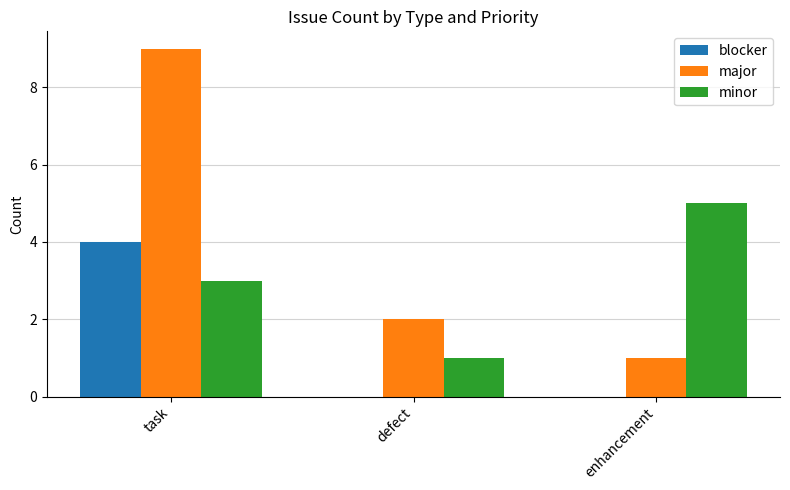

Is the value of major at defect greater than the value of blocker at task?

No